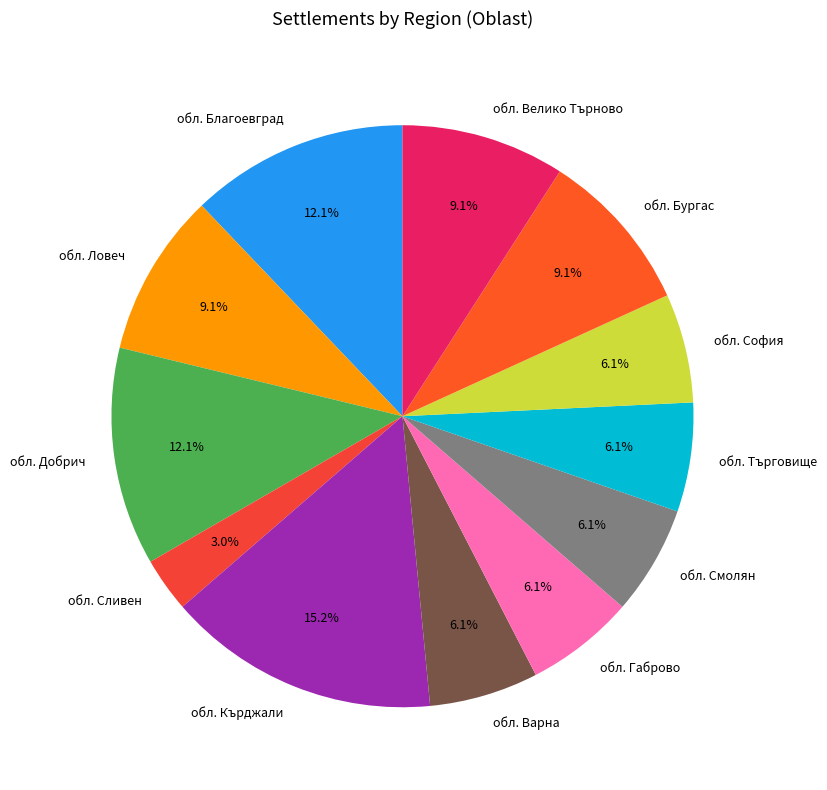

What is the ratio of the value at обл. Кърджали to the value at обл. Ловеч?

1.7